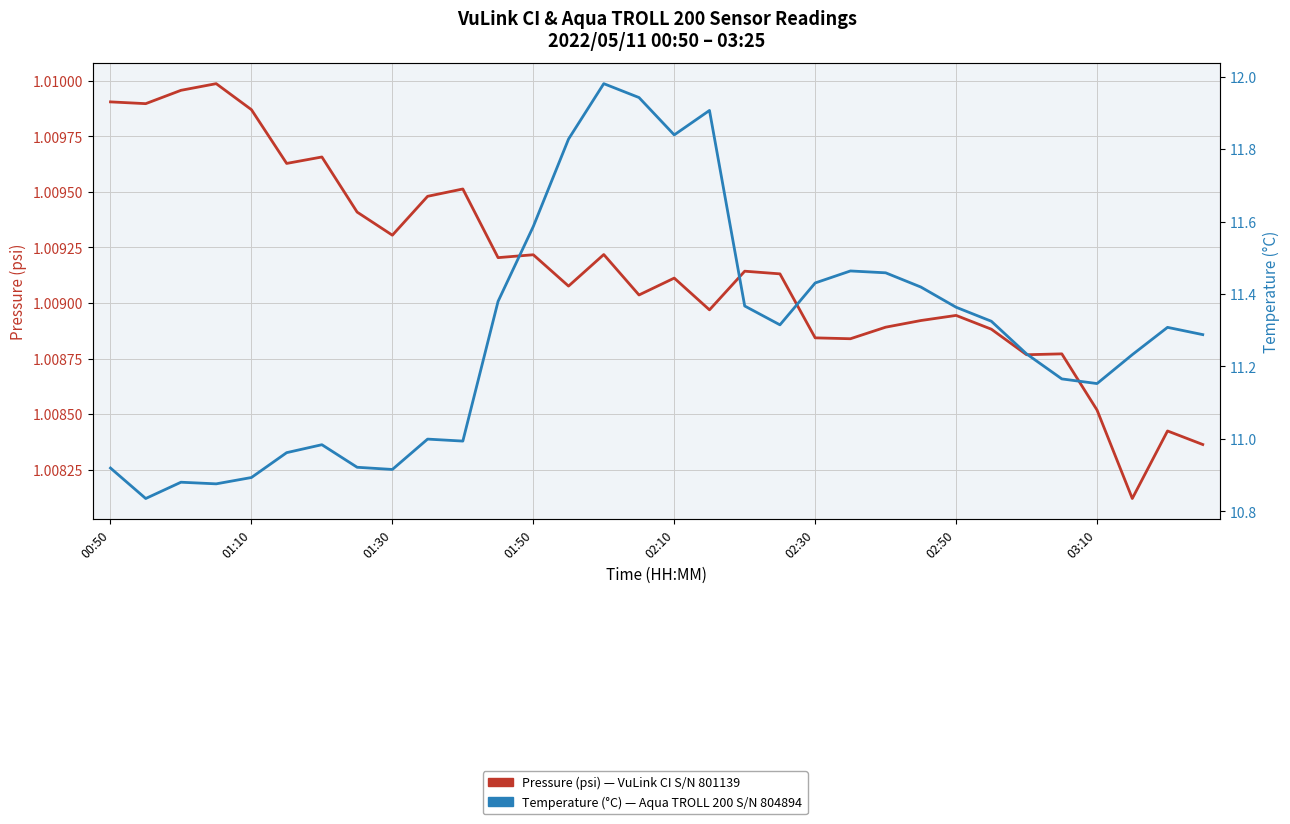

Read the Temperature (°C) value at 02:50.

11.4